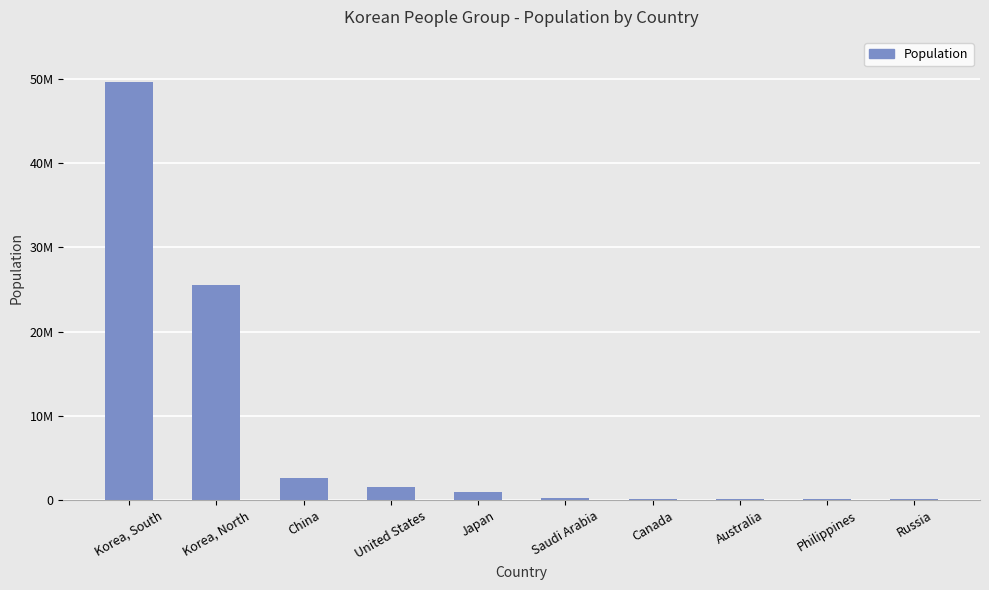

How many bars are there in total?

10